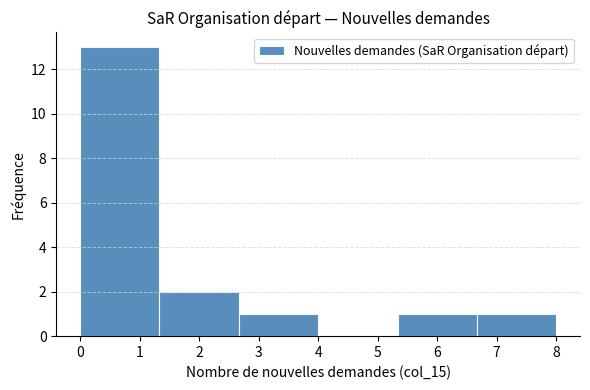

Reading left to right, transcribe this chart: for each bar, give the range it covers on the x-axis and its height. Neither the bar edges nor the heights are printed on the chart, so give them approximately, as read against the axes.

0.0 to 1.3: 13
1.3 to 2.7: 2
2.7 to 4.0: 1
4.0 to 5.3: 0
5.3 to 6.7: 1
6.7 to 8.0: 1